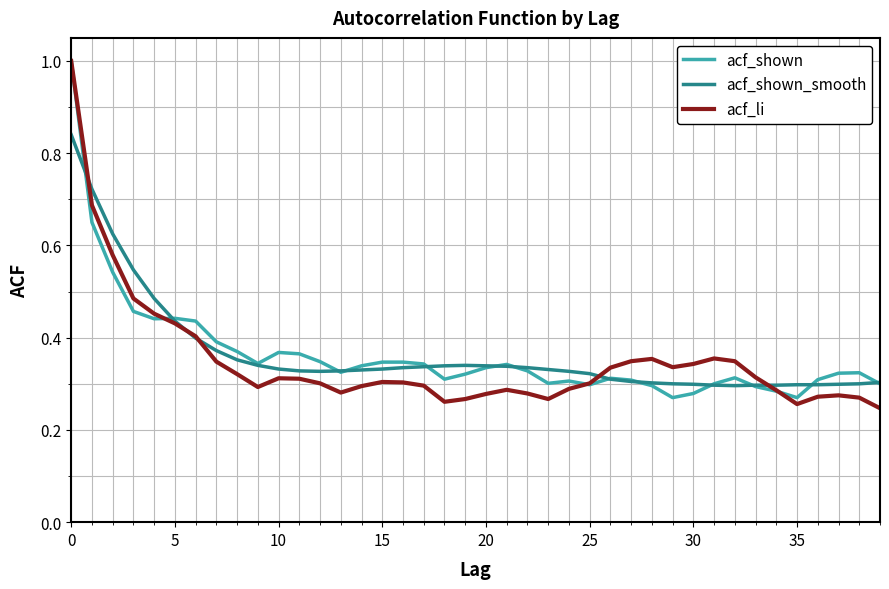

What is the maximum value shown in the chart?

1.0